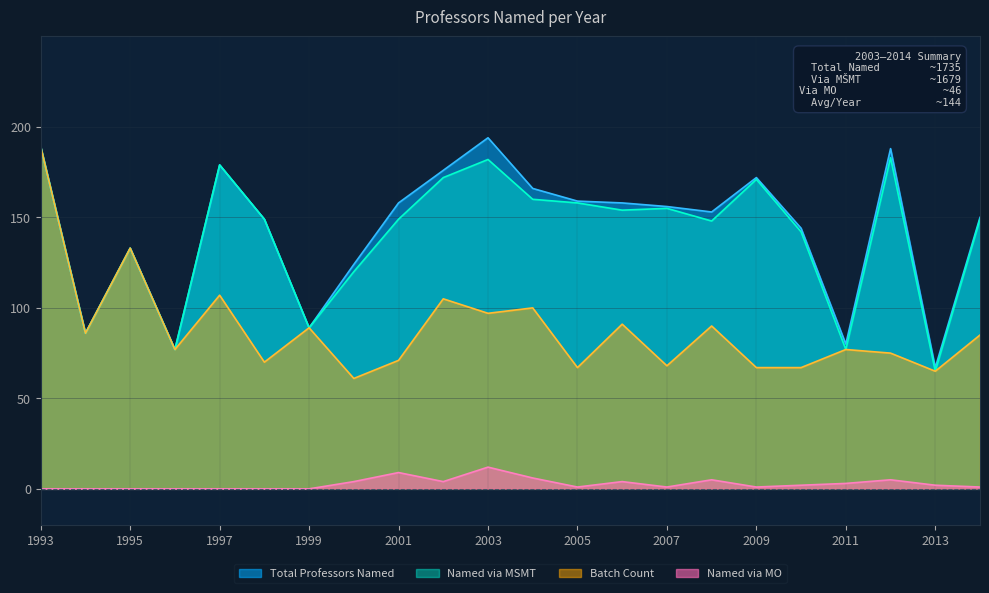

What is the approximate value of Total Professors Named at 2009, to the nearest 5?

170